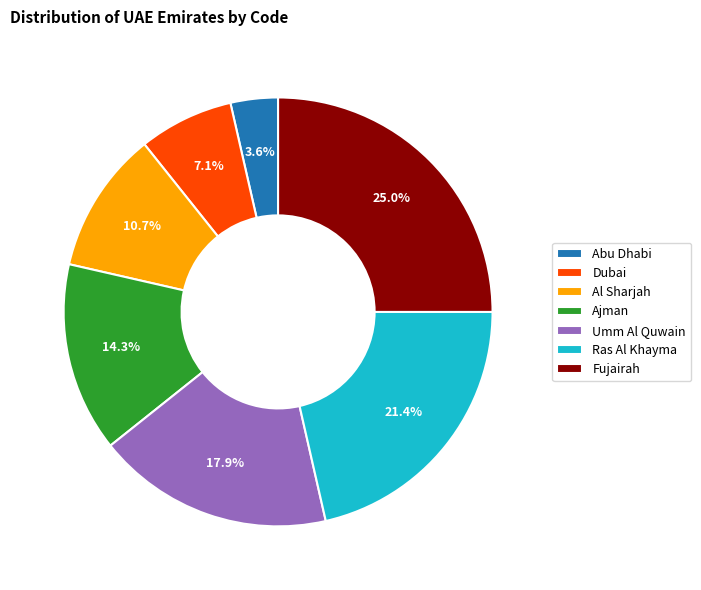

Which slice is the smallest?

Abu Dhabi